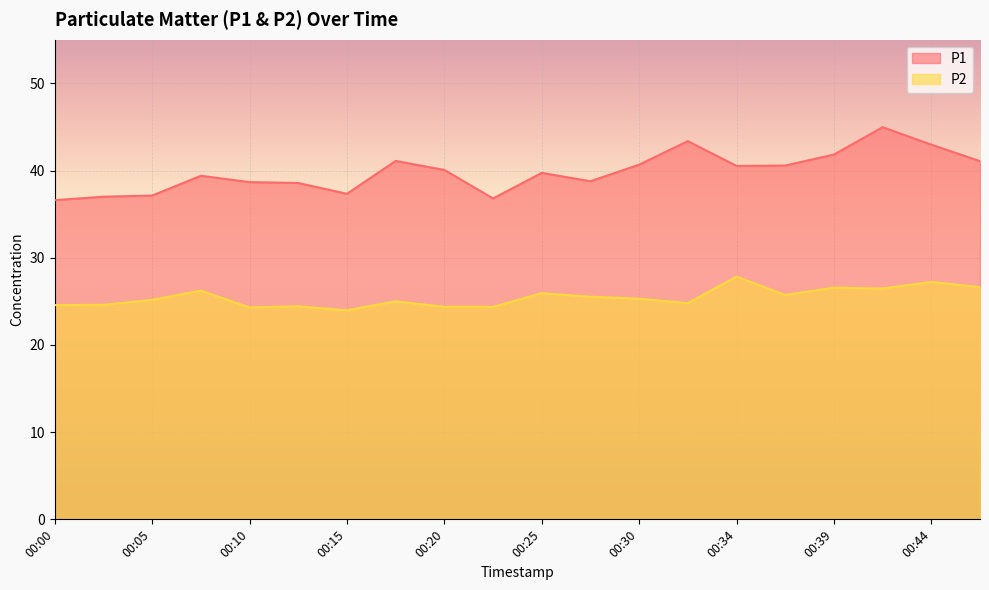

How many lines are shown in the chart?

2